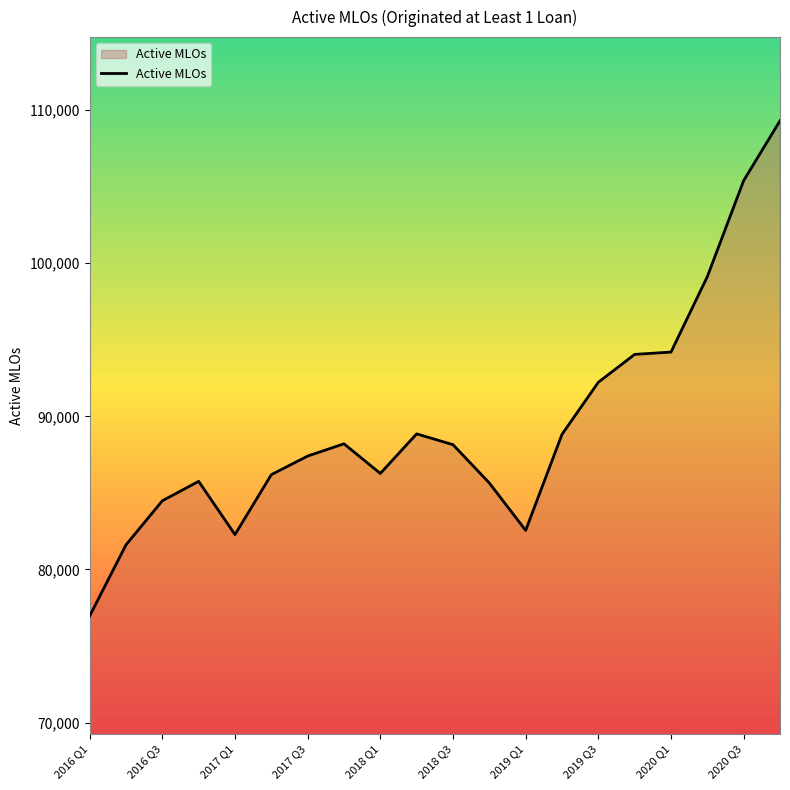

True or false: there are more than 1 points higher than both neighbors.

True